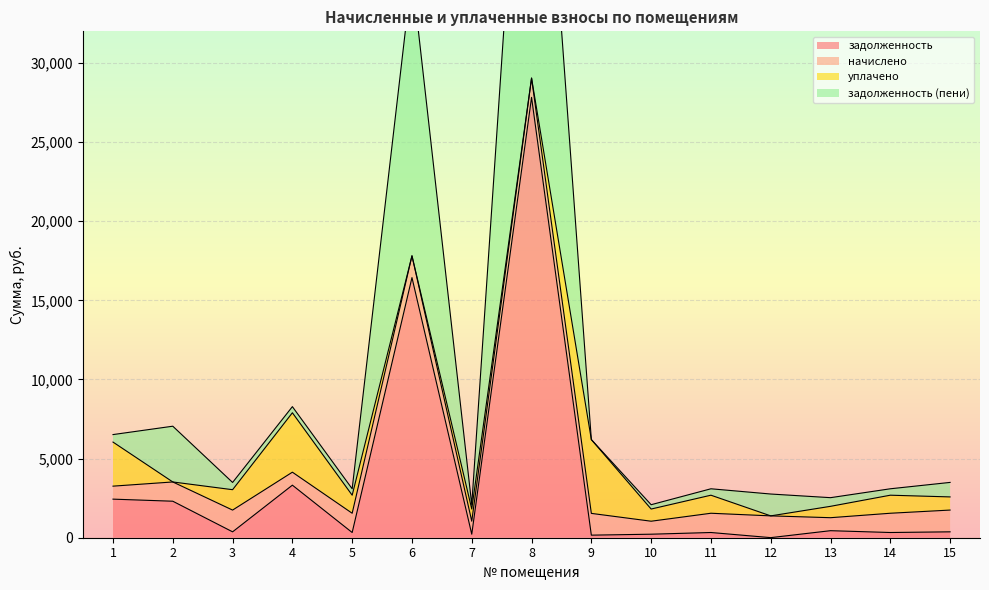

What is the maximum value for задолженность?

27828.2